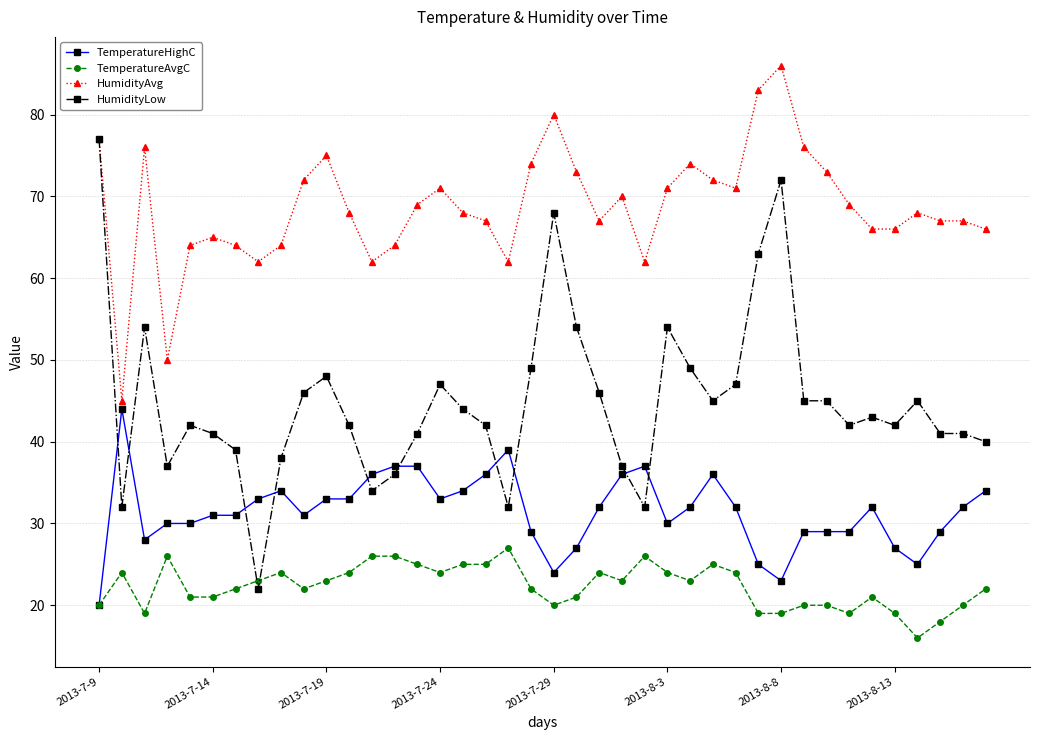

Which series has the largest range (max minus min)?

HumidityLow